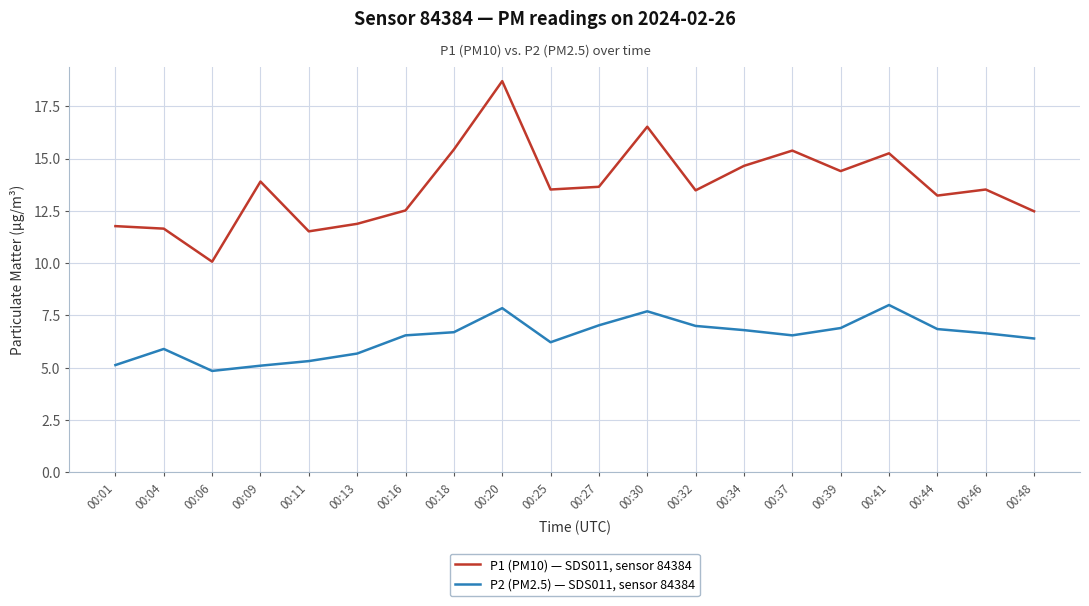

The P2 (PM2.5) — SDS011, sensor 84384 series shows 2.7 at 00:11. True or false?

False